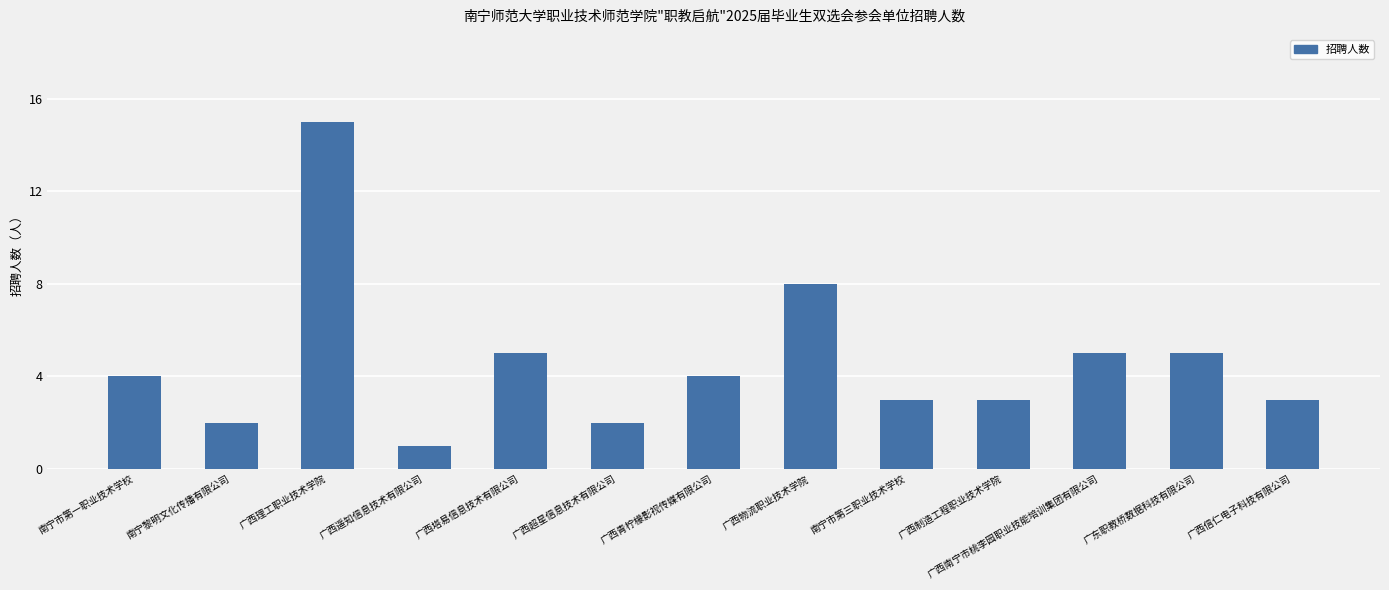

The value at 南宁市第一职业技术学校 is 4. True or false?

True